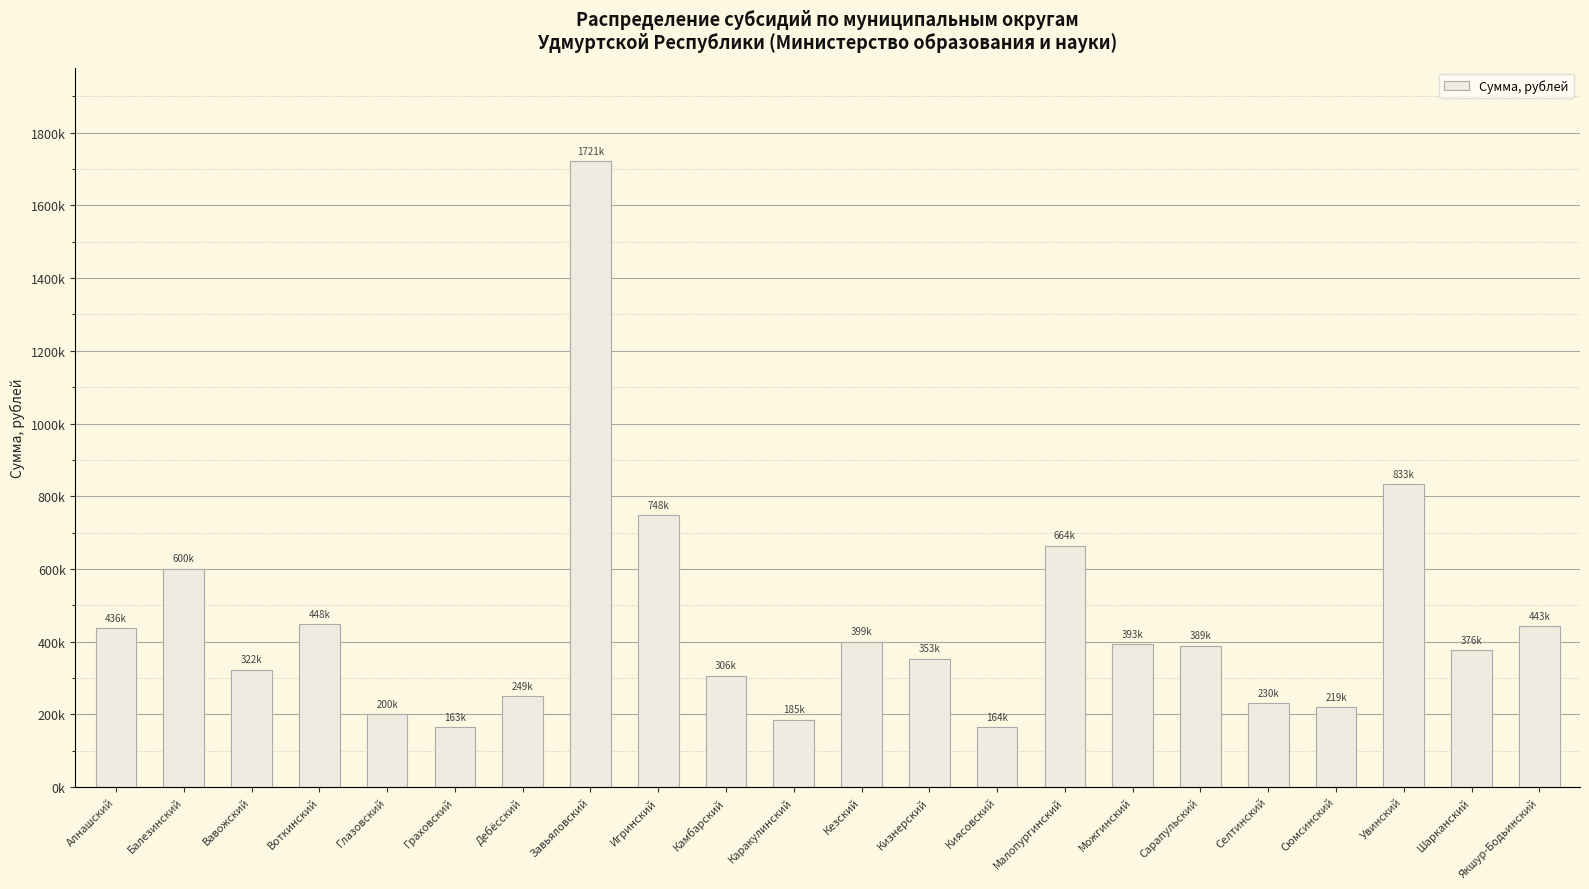

What is the difference between the values at Шарканский and Вавожский?

54049.8